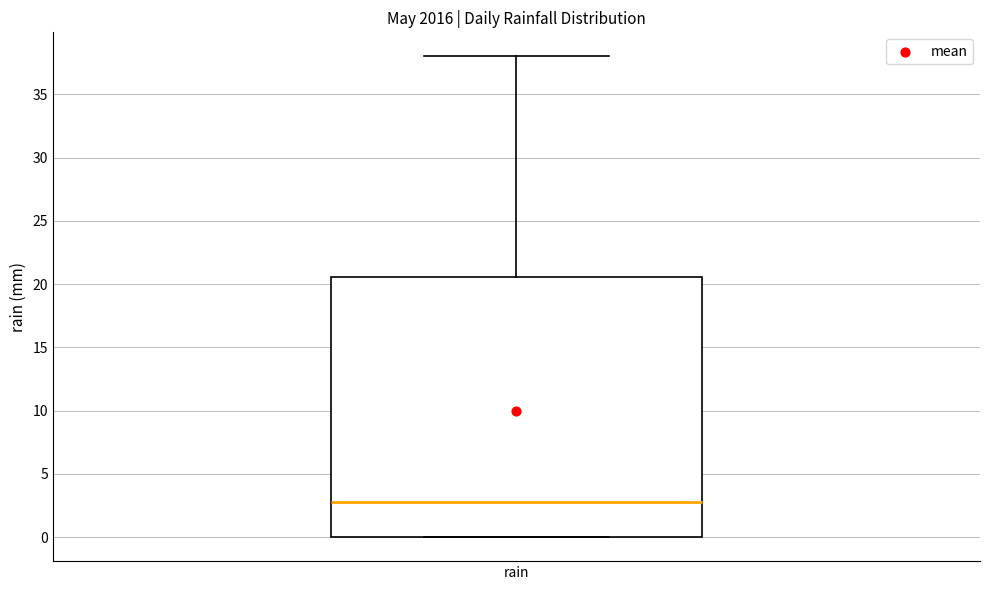

Where does the upper whisker of the box for rain end on the y-axis? The values are not printed on the chart, so give them approximately, as read against the axis.

38.0